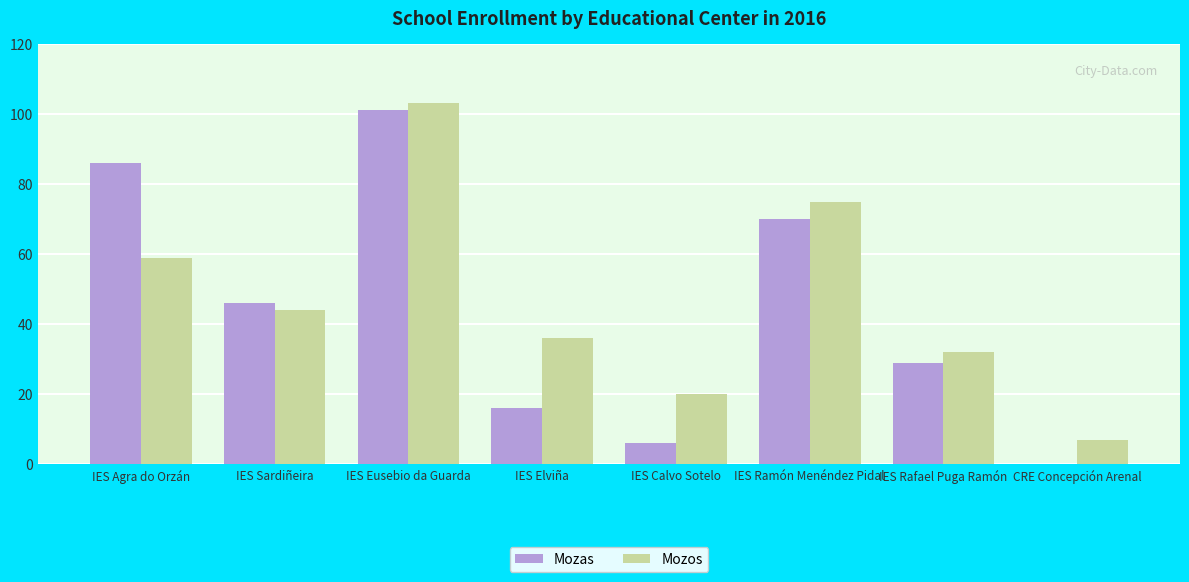

What are all the series names shown in the legend?

Mozas, Mozos